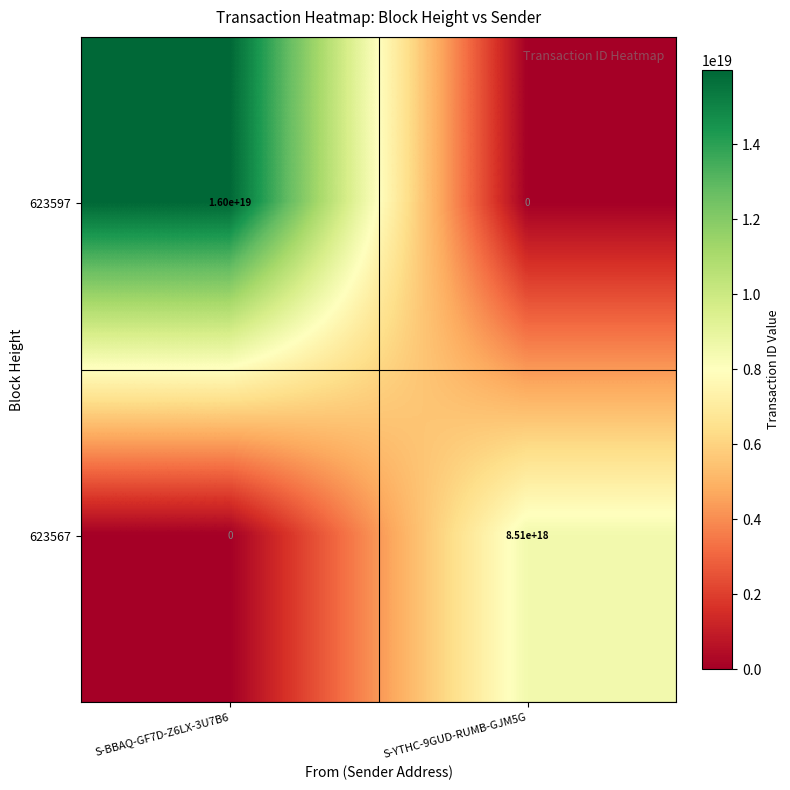

List the series in order of their peak value, lowest first.

623567, 623597